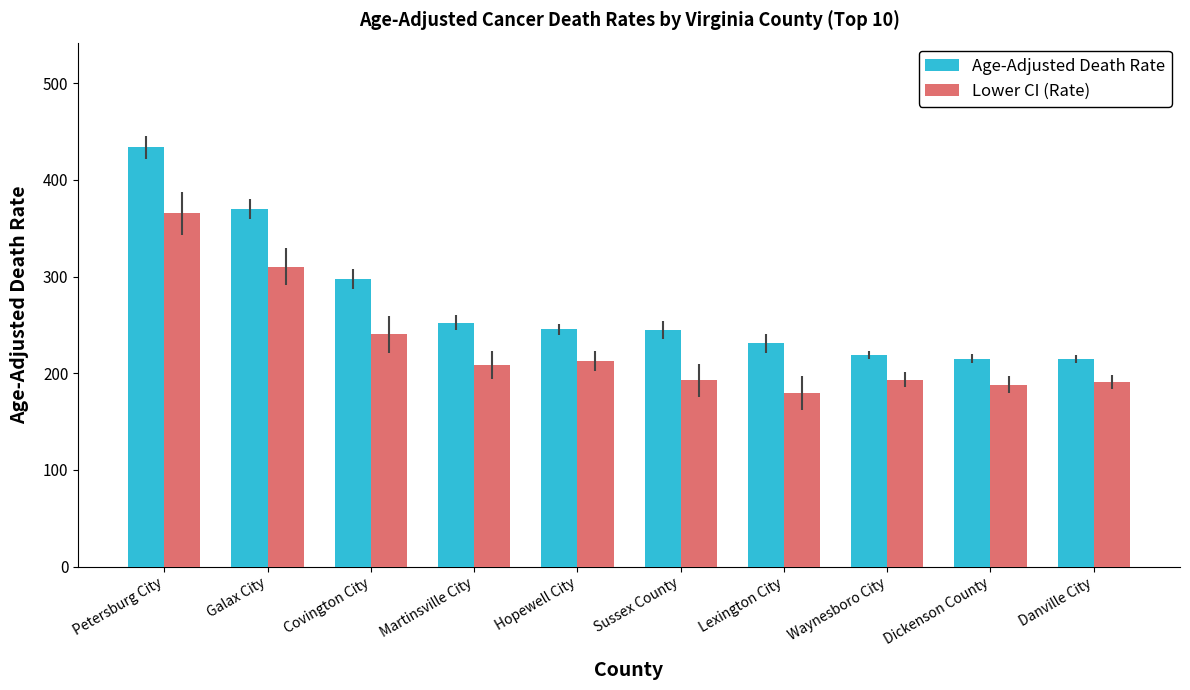

At which label is Lower CI (Rate) closest to 272?

Covington City